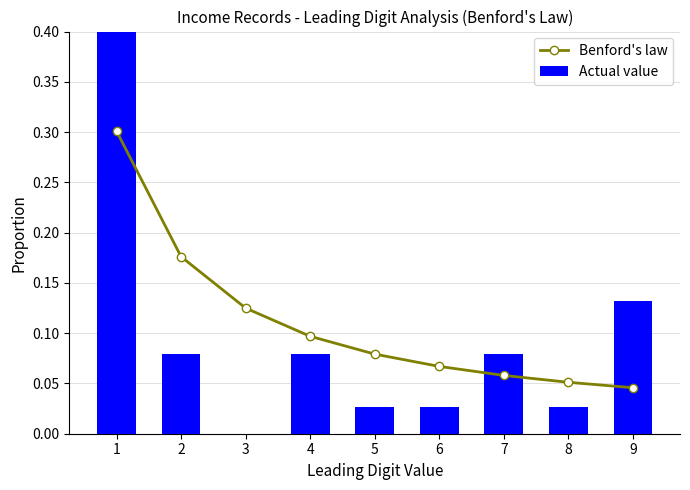

True or false: Actual value has a value of 0.0 at 6.

False